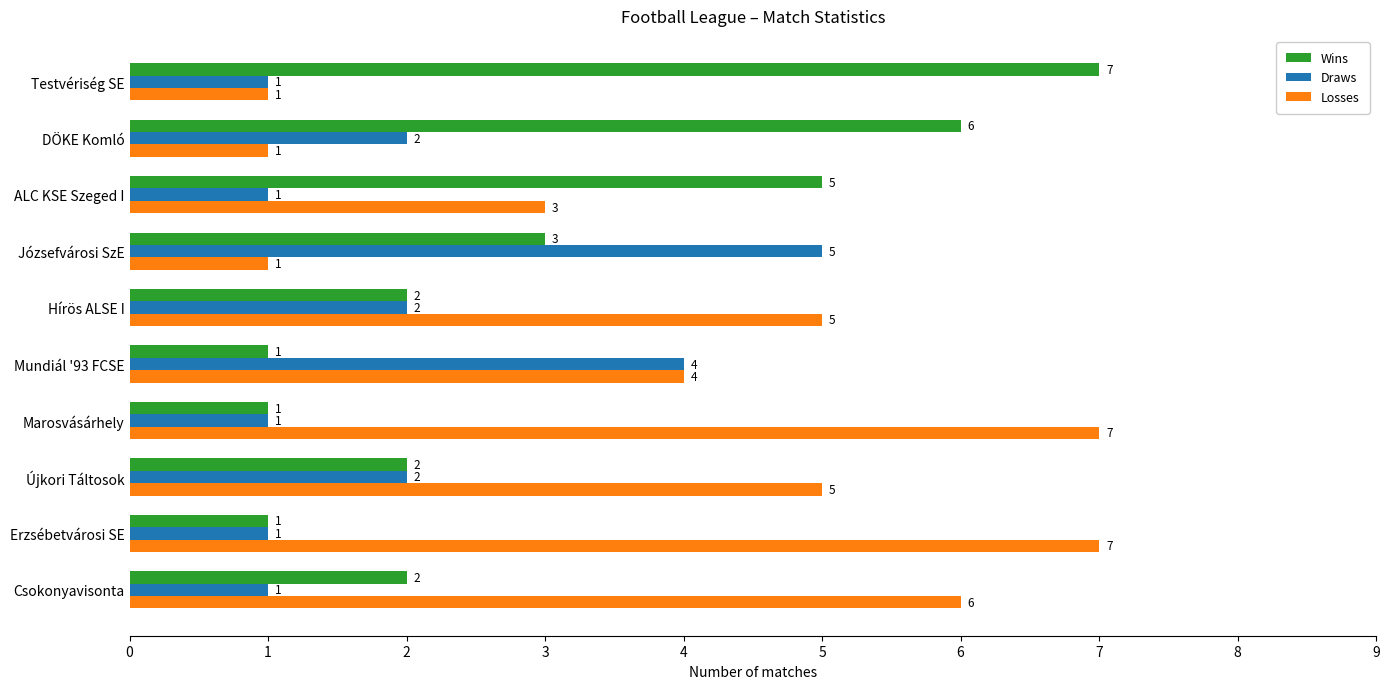

How many data points in Losses are less than 5?

5